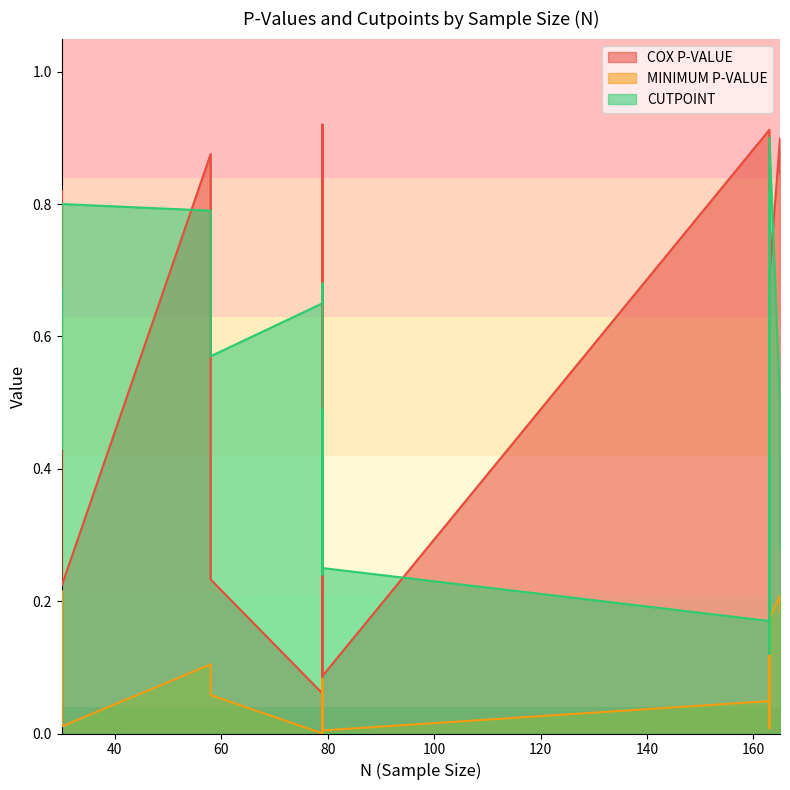

How many CUTPOINT values are between 0 and 1?

20